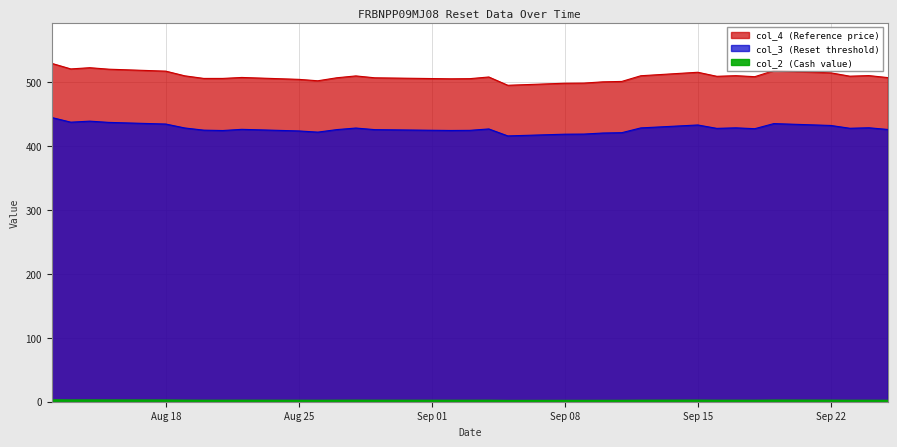

What position from the right is 2025-09-19?

5